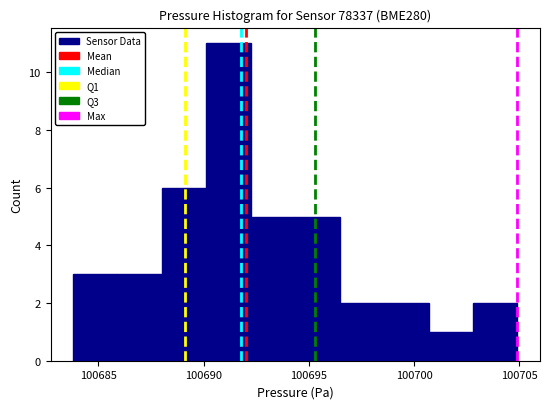

What is the height of the bar covering 100690.0 to 100692.0 on the x-axis? Neither the bar edges nor the heights are printed on the chart, so give them approximately, as read against the axes.

11